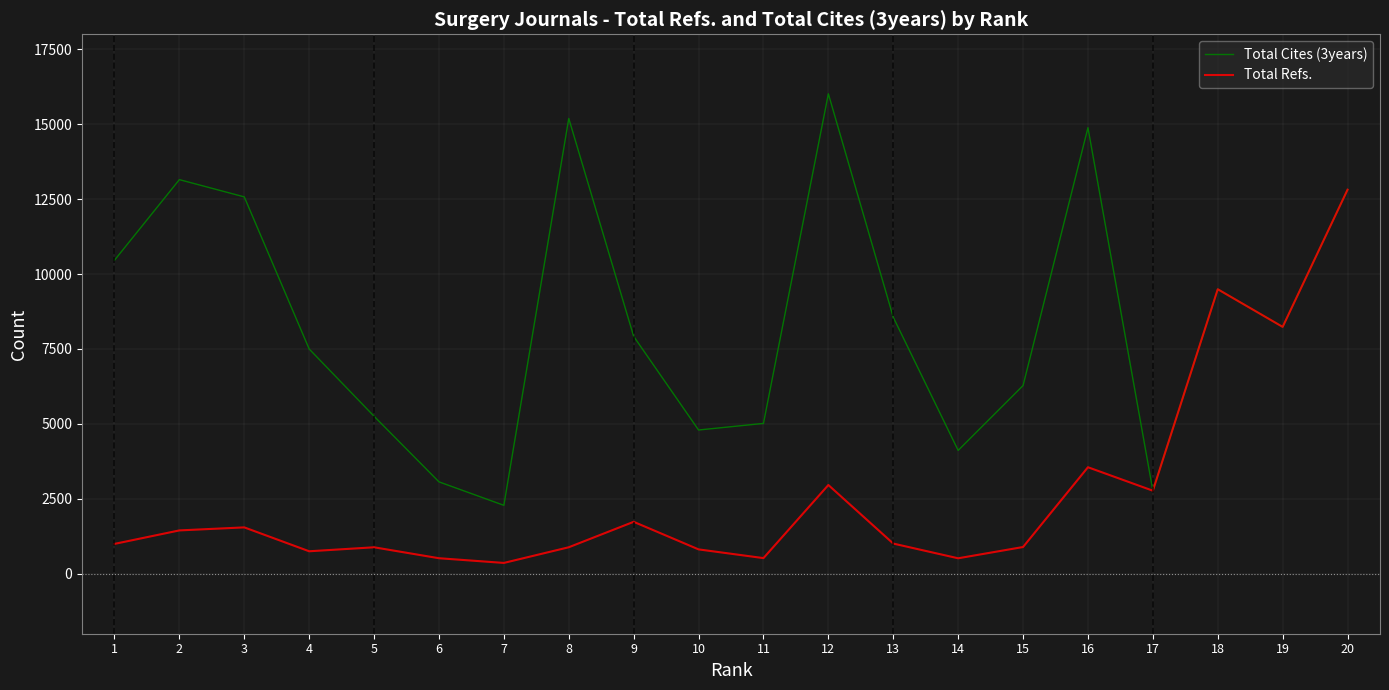

List the series in order of their overall mean, lowest first.

Total Refs., Total Cites (3years)